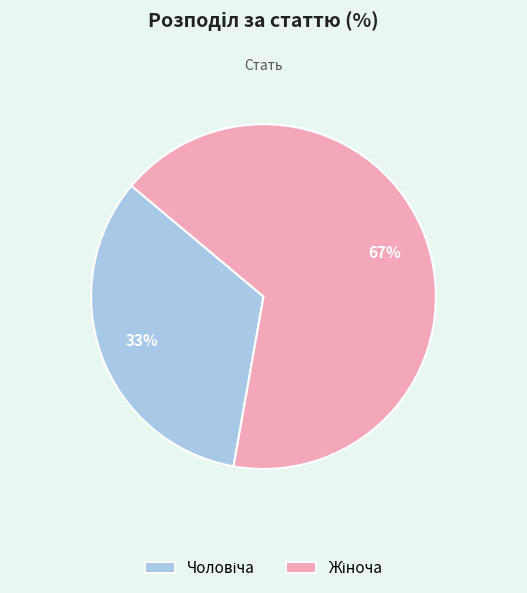

Is there any slice that represents more than half of the pie?

Yes